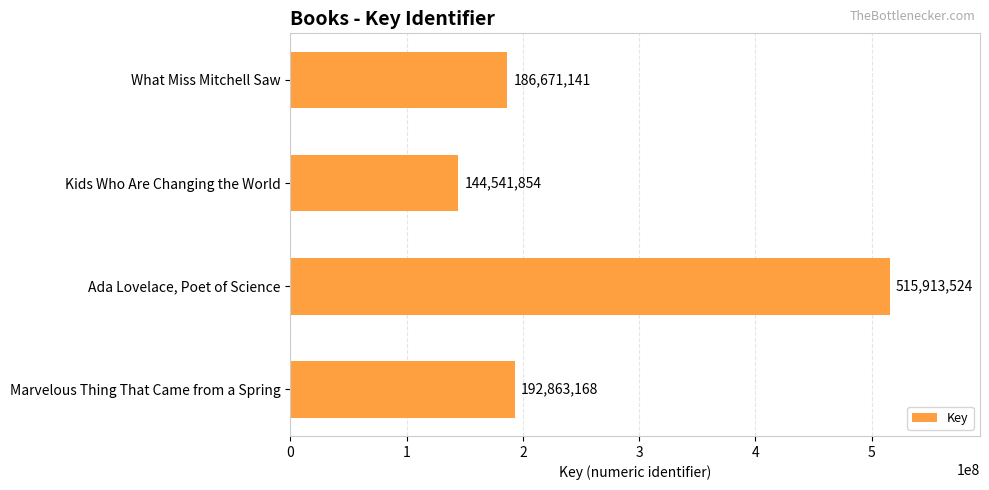

The chart shows a value of 144541854 at Kids Who Are Changing the World. True or false?

True